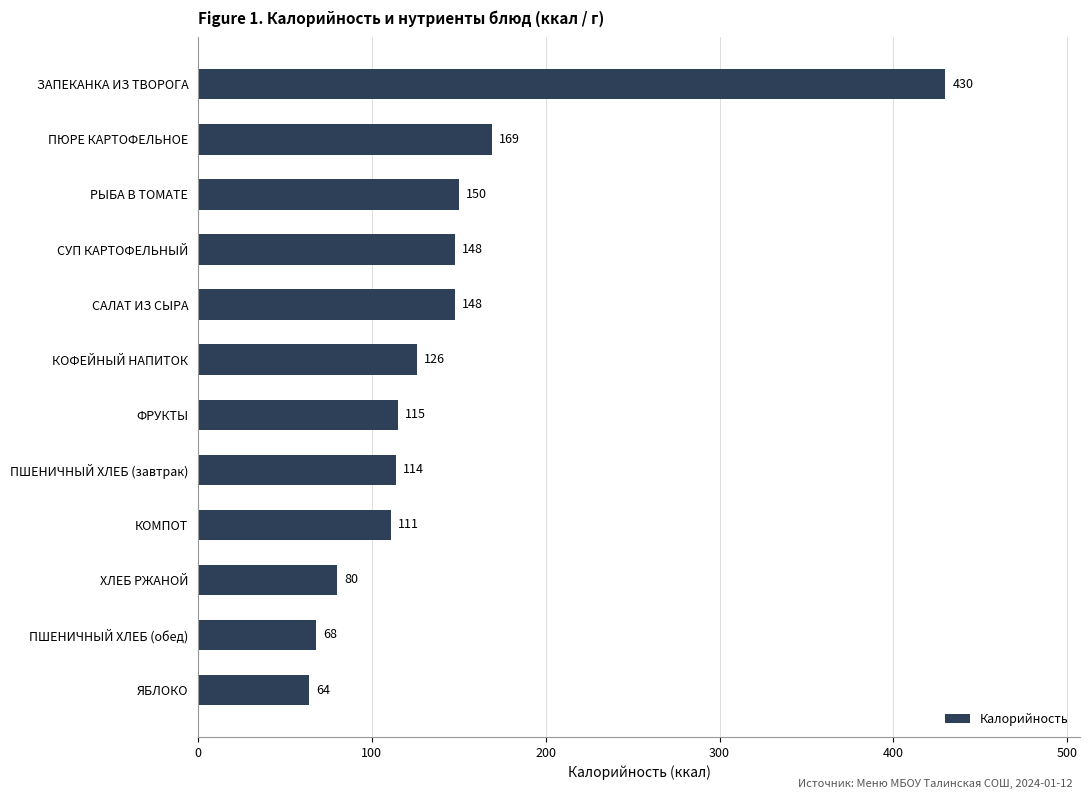

What is the difference between the maximum and minimum values?

366